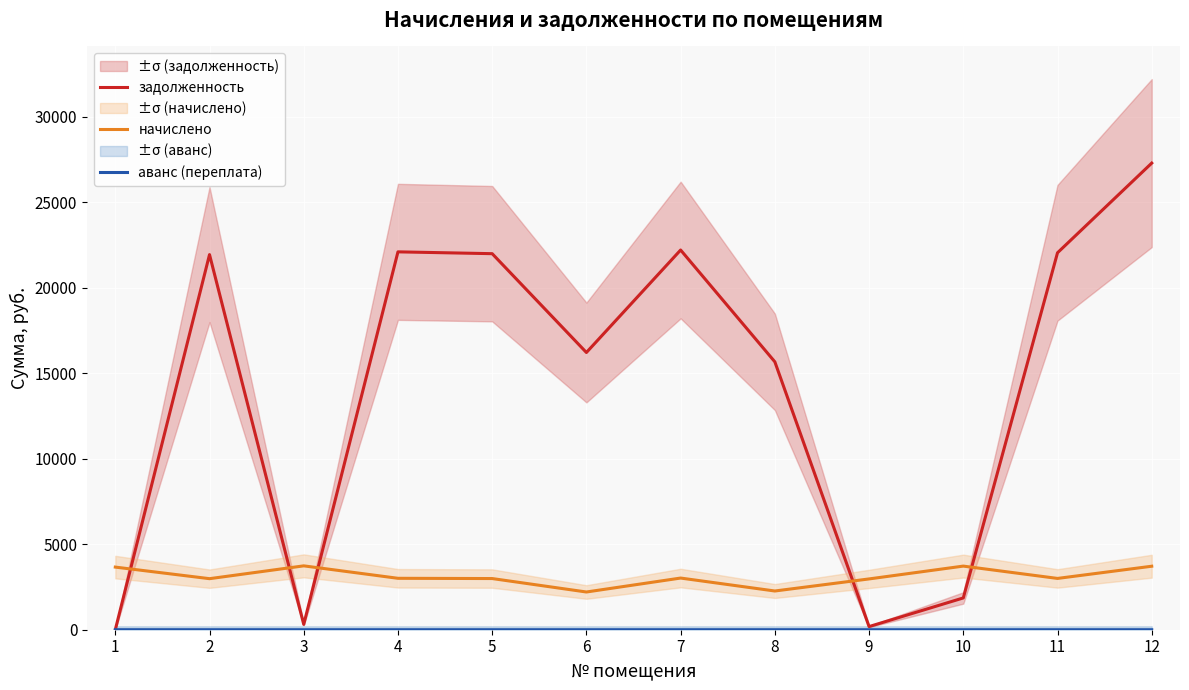

What is the sum of all задолженность values?

171869.9